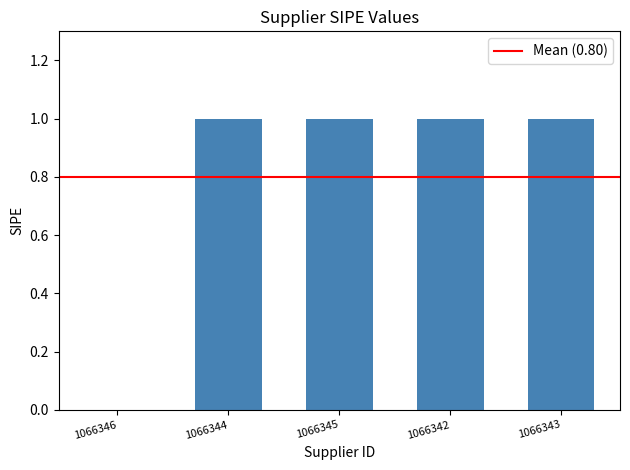

True or false: the data shows 1 at 1066343.

True